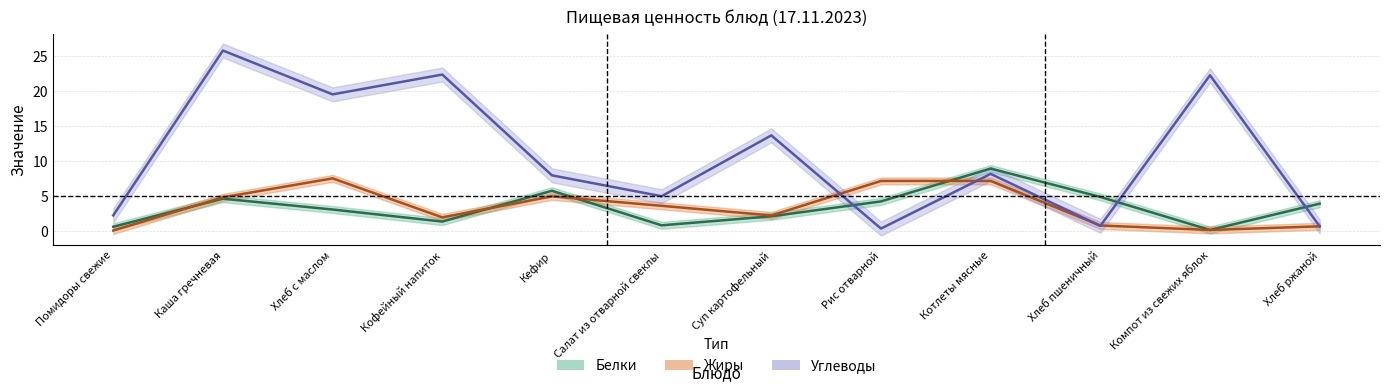

Reading left to right, transcribe all the data shown in this chart.

Белки: 0.7	4.7	3.1	1.4	5.8	0.9	2.1	4.3	9.0	4.9	0.2	4.0
Жиры: 0.1	4.9	7.6	2.0	5.0	3.6	2.3	7.2	7.2	0.8	0.2	0.7
Углеводы: 2.3	25.8	19.6	22.4	8.0	5.0	13.7	0.4	8.2	0.8	22.3	0.7